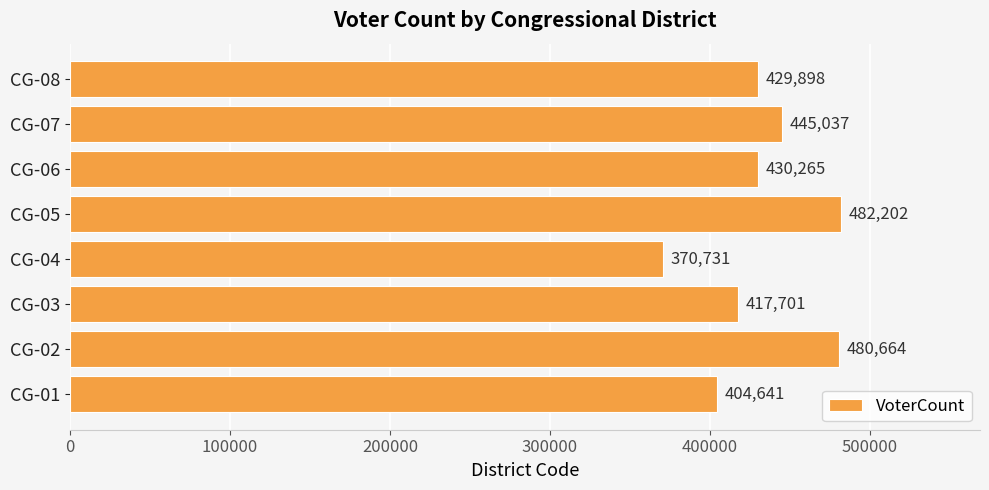

The value at CG-05 is 482202. True or false?

True